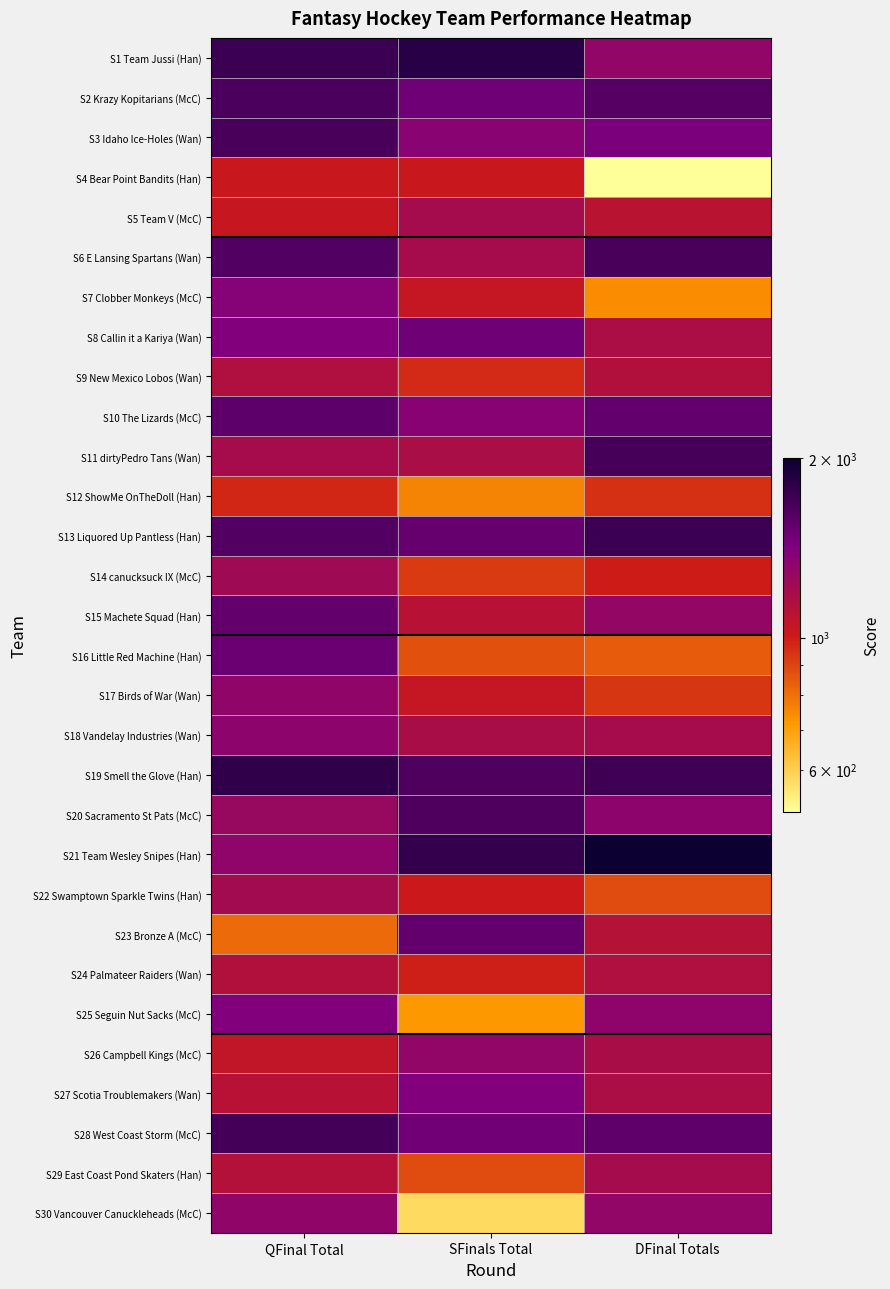

Which label corresponds to the largest value in the chart?

DFinal Totals